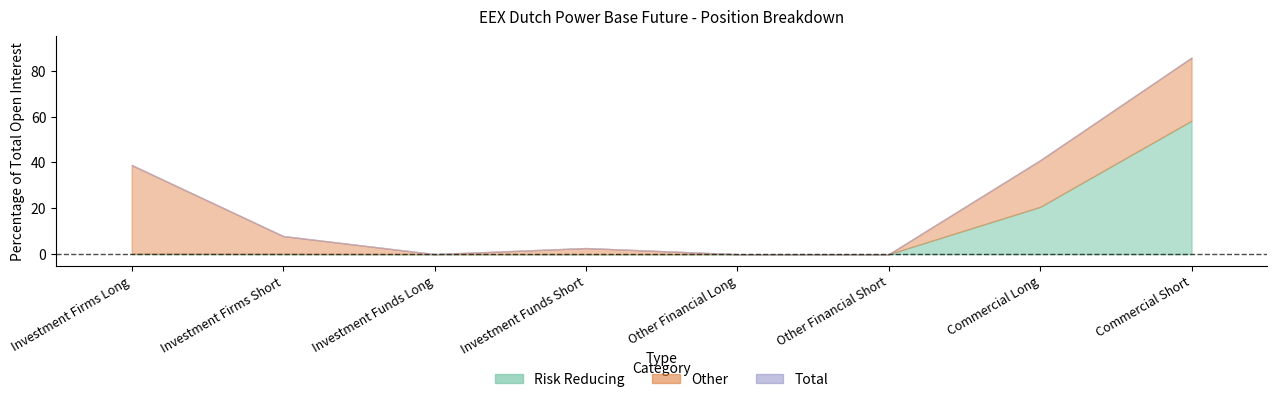

True or false: Total has more than 1 interior local peaks.

False